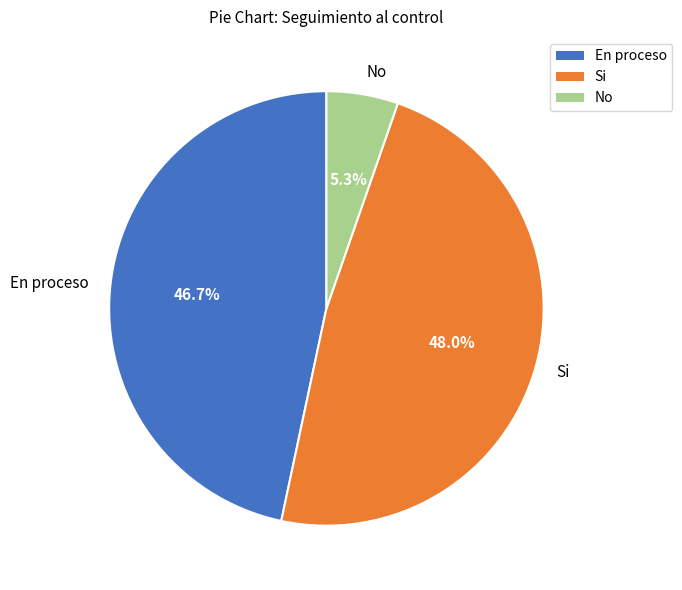

How many segments does this pie chart have?

3